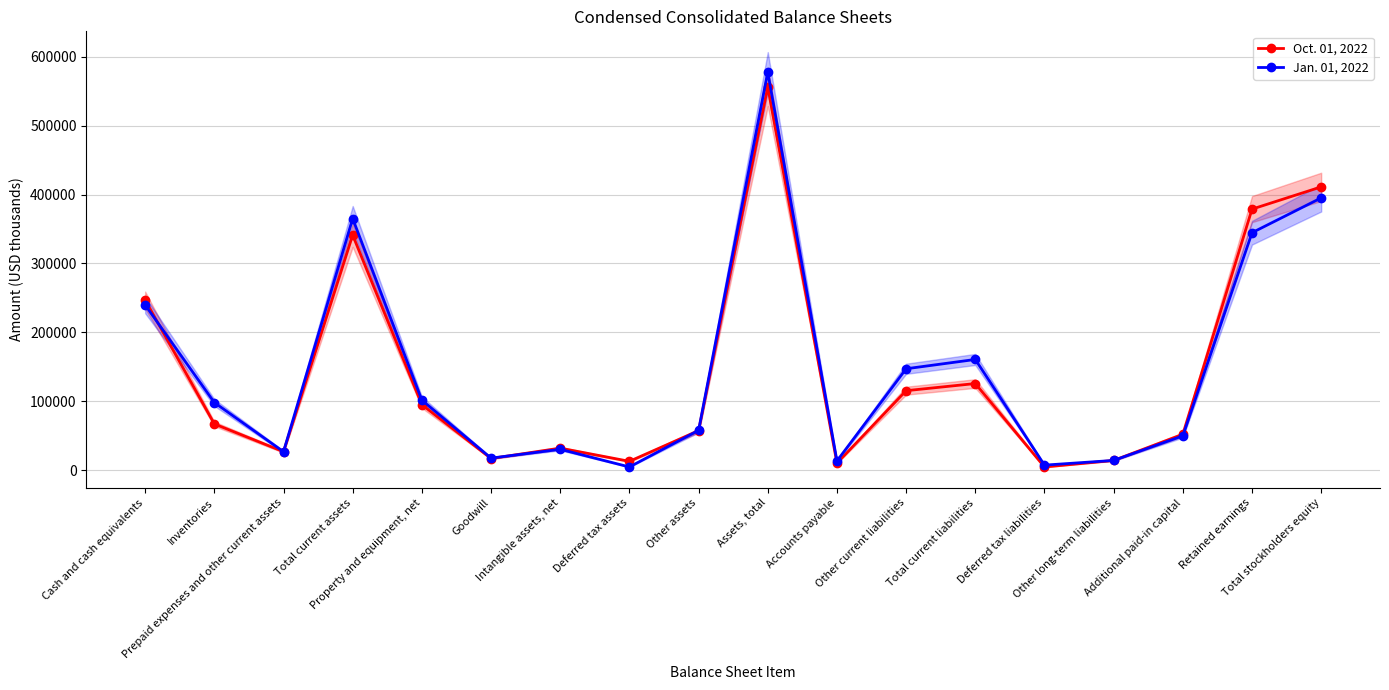

Count the number of categories in the chart.

18